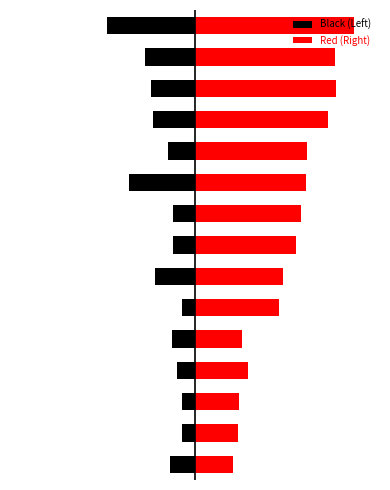

List the series in order of their peak value, lowest first.

Black (Left), Red (Right)